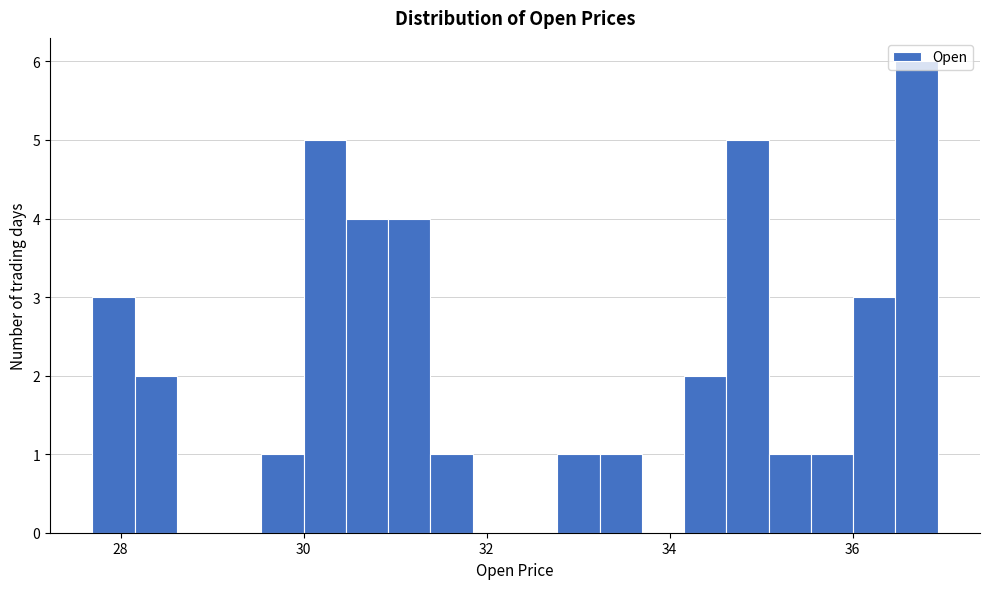

Read against the x-axis, roughly where is the centre of the tallest bar?

36.6